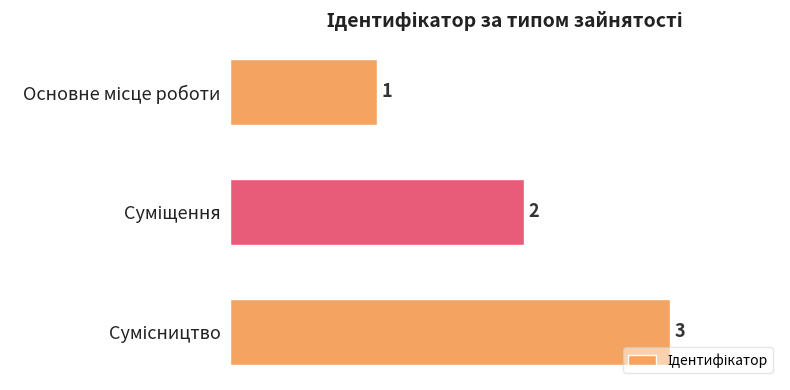

What is the value of the 3rd bar from the top?

3